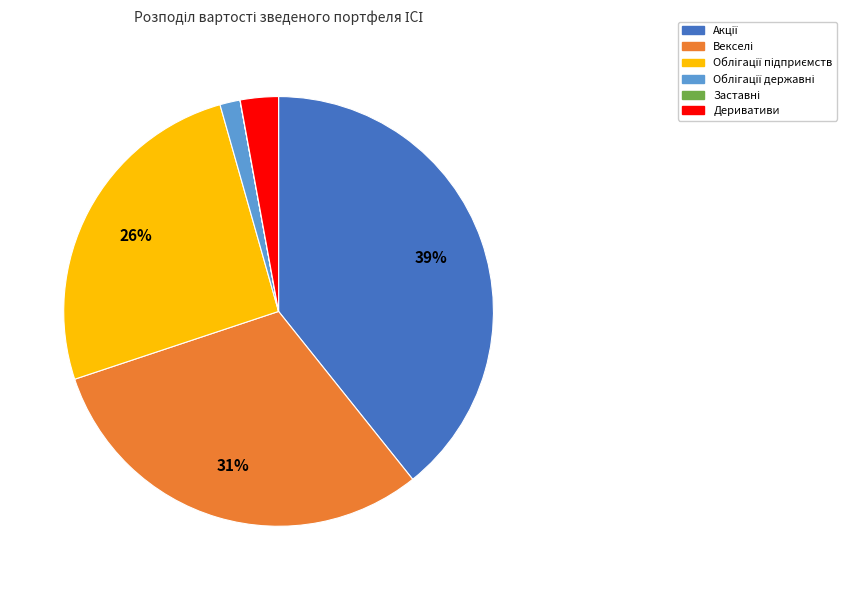

True or false: Деривативи accounts for 10% of the total.

False